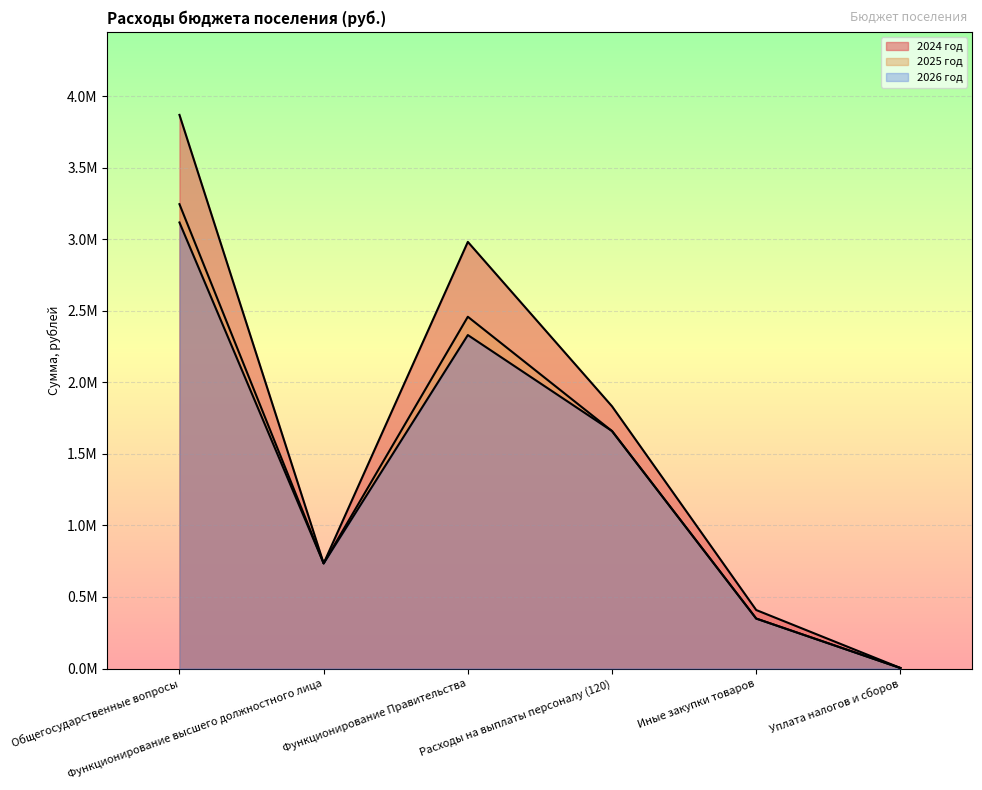

Where does the 2026 год series first go above 1659350?

Общегосударственные вопросы